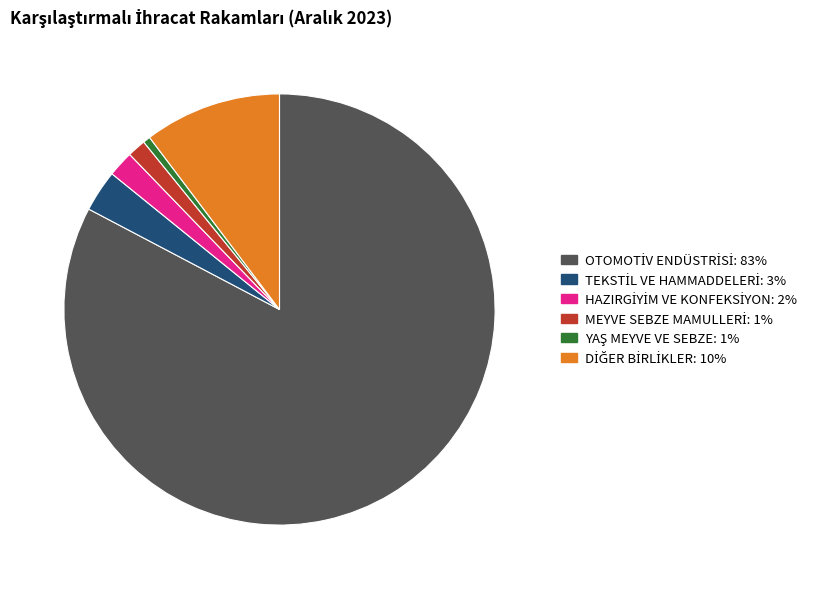

To the nearest percent, what portion does HAZIRGİYİM VE KONFEKSİYON represent?

2%